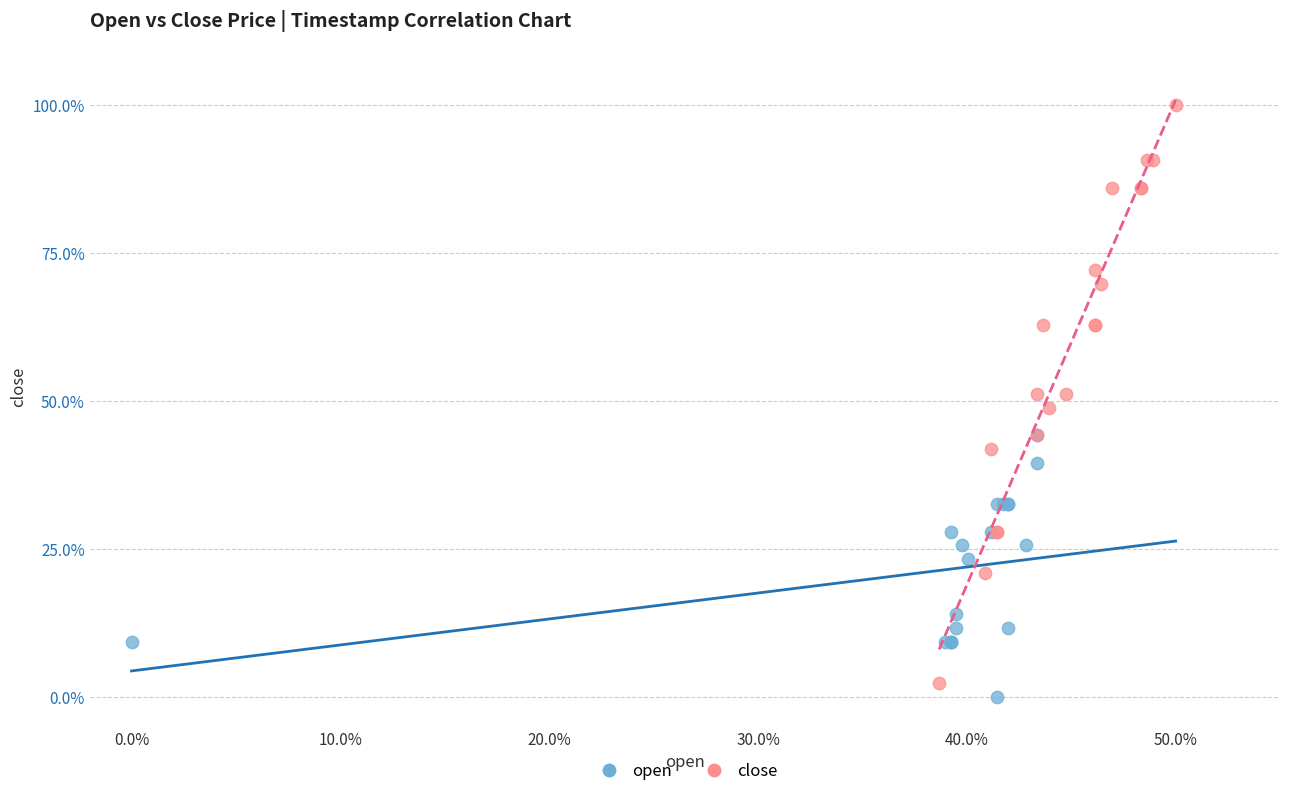

Which series reaches the minimum Y coordinate?

open